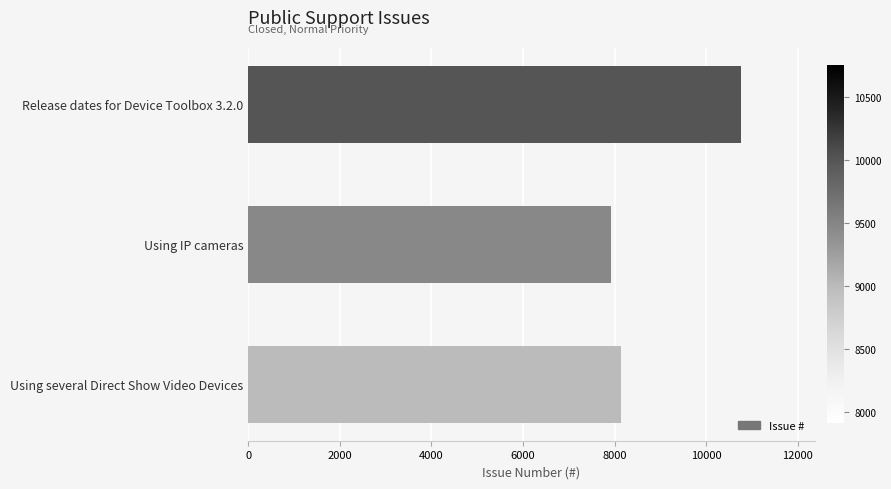

List the labels in order of value, largest first.

Release dates for Device Toolbox 3.2.0, Using several Direct Show Video Devices, Using IP cameras